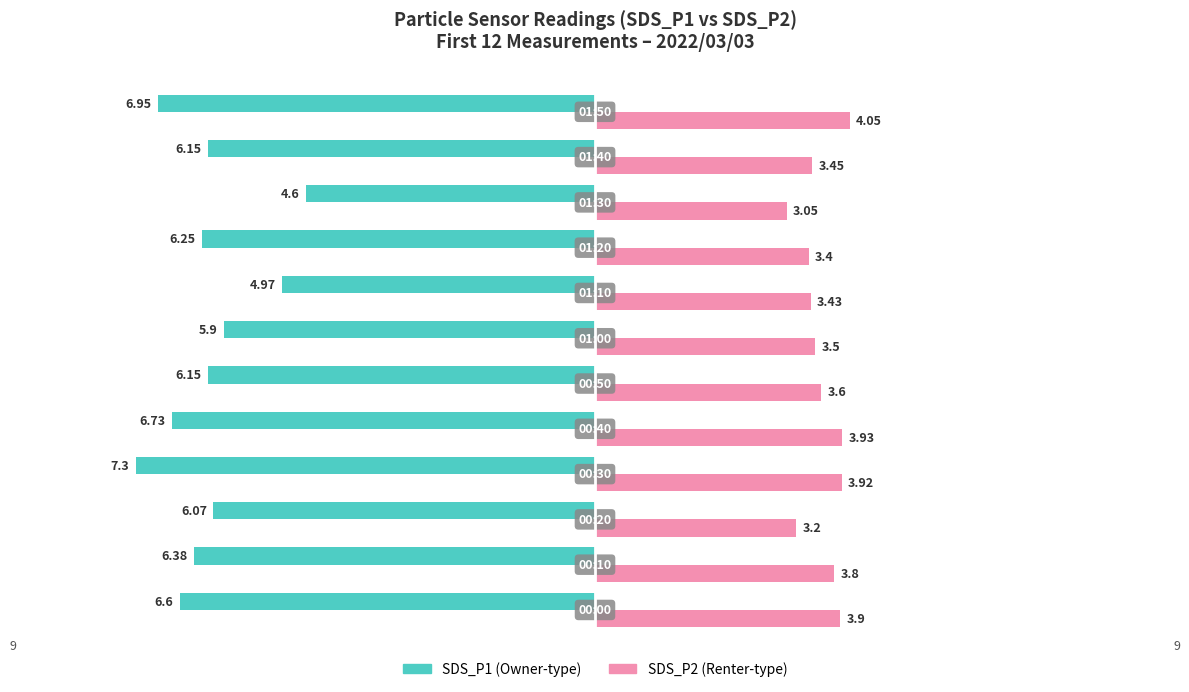

What is the value of the SDS_P1 bar at the 10th from the left?

-4.6